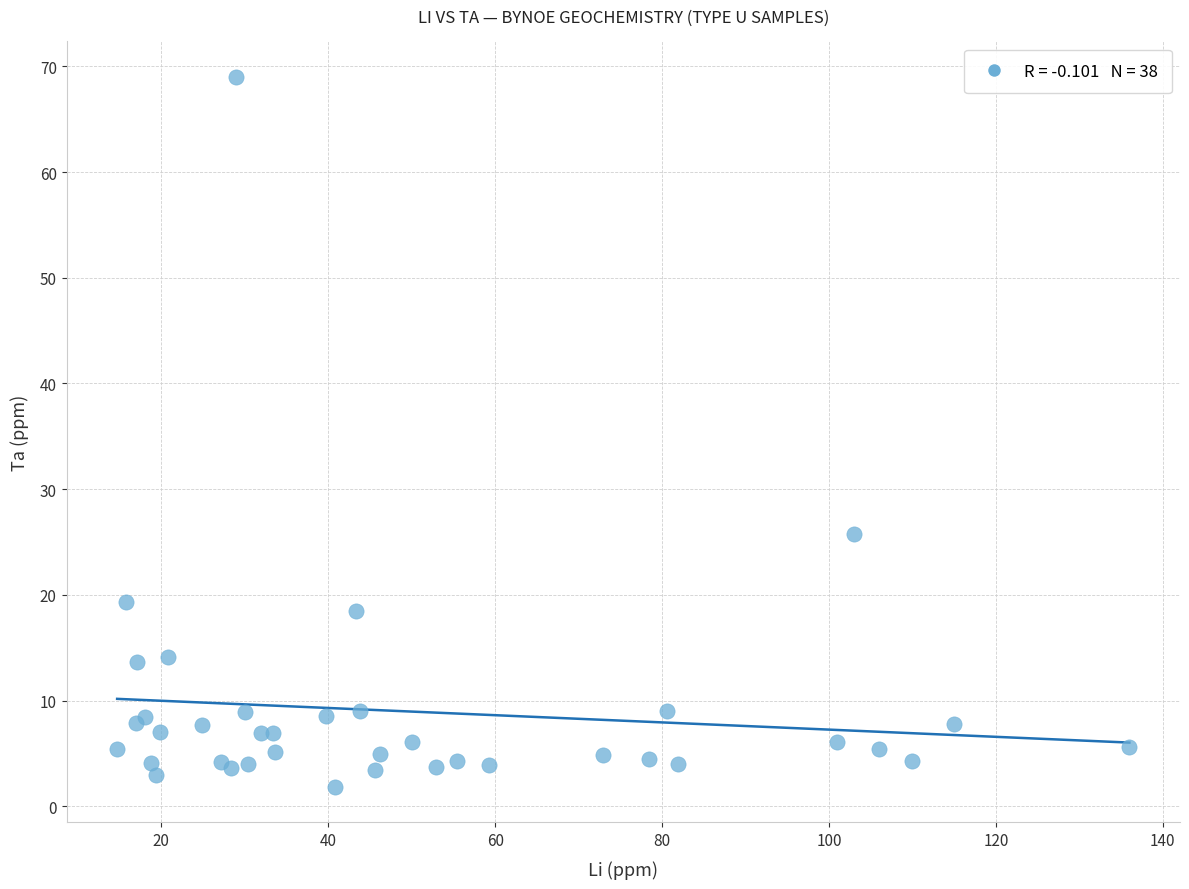

What Y value in the scatter plot is closest to 35?

25.8